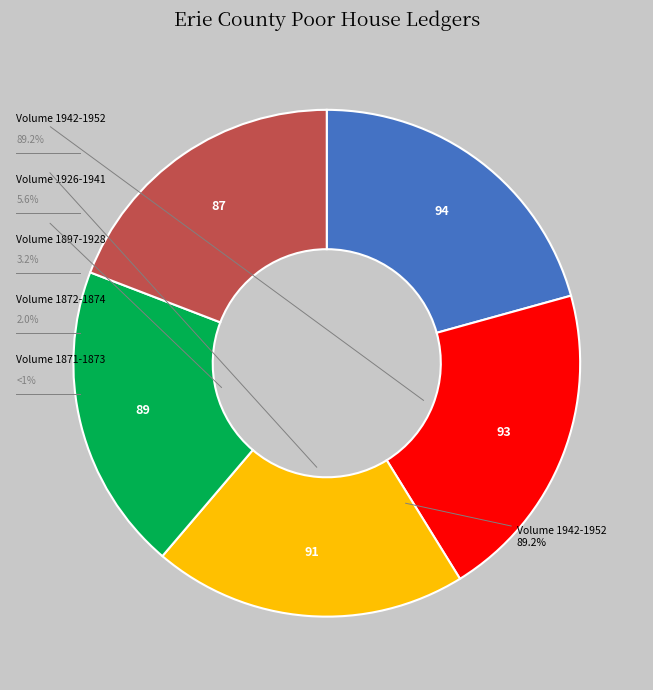

Is it true that Volume 1942-1952 is 21% of the pie?

True